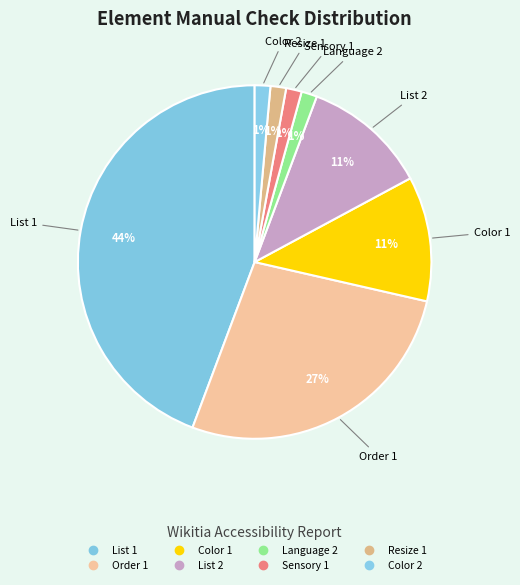

How many slices are in this pie chart?

8